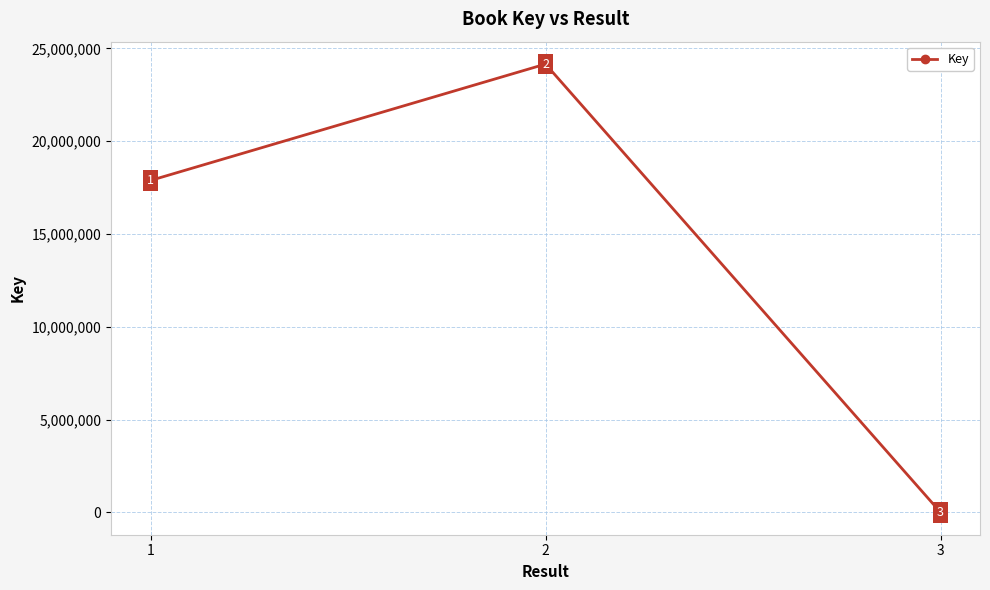

What is the greatest value displayed?

24152929